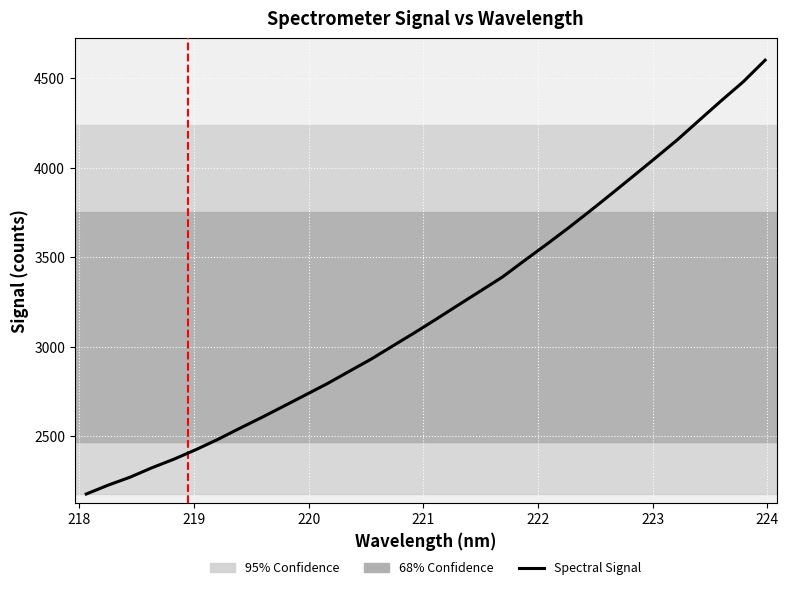

What is the smallest value displayed?

2178.4